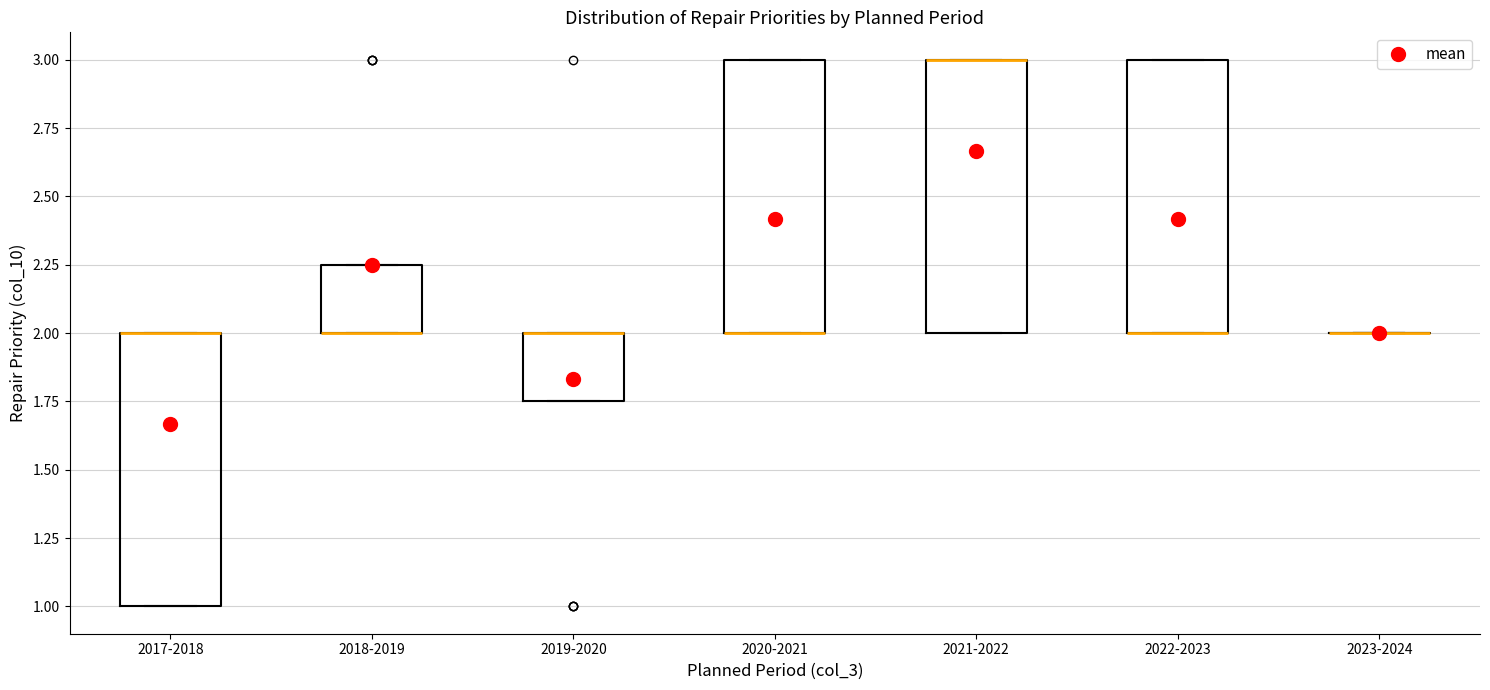

Reading left to right, transcribe this box plot: for each box, give where its median line is, the range the box spans, and where its two whiskers end, as read against the y-axis. The values are not printed on the chart, so give them approximately, as read against the axis.

2017-2018: median 2.00 (drawn on the box's upper edge), box 1.00 to 2.00, whiskers 1.00 to 2.00
2018-2019: median 2.00 (drawn on the box's lower edge), box 2.00 to 2.25, whiskers 2.00 to 2.25
2019-2020: median 2.00 (drawn on the box's upper edge), box 1.75 to 2.00, whiskers 1.75 to 2.00
2020-2021: median 2.00 (drawn on the box's lower edge), box 2.00 to 3.00, whiskers 2.00 to 3.00
2021-2022: median 3.00 (drawn on the box's upper edge), box 2.00 to 3.00, whiskers 2.00 to 3.00
2022-2023: median 2.00 (drawn on the box's lower edge), box 2.00 to 3.00, whiskers 2.00 to 3.00
2023-2024: box collapsed to a line at 2.00, whiskers 2.00 to 2.00